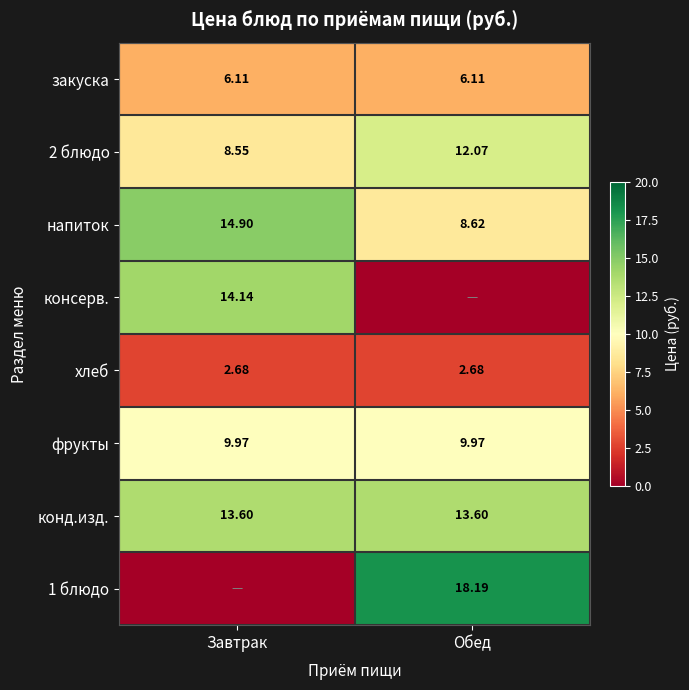

What value does the закуска series have at Завтрак?

6.1